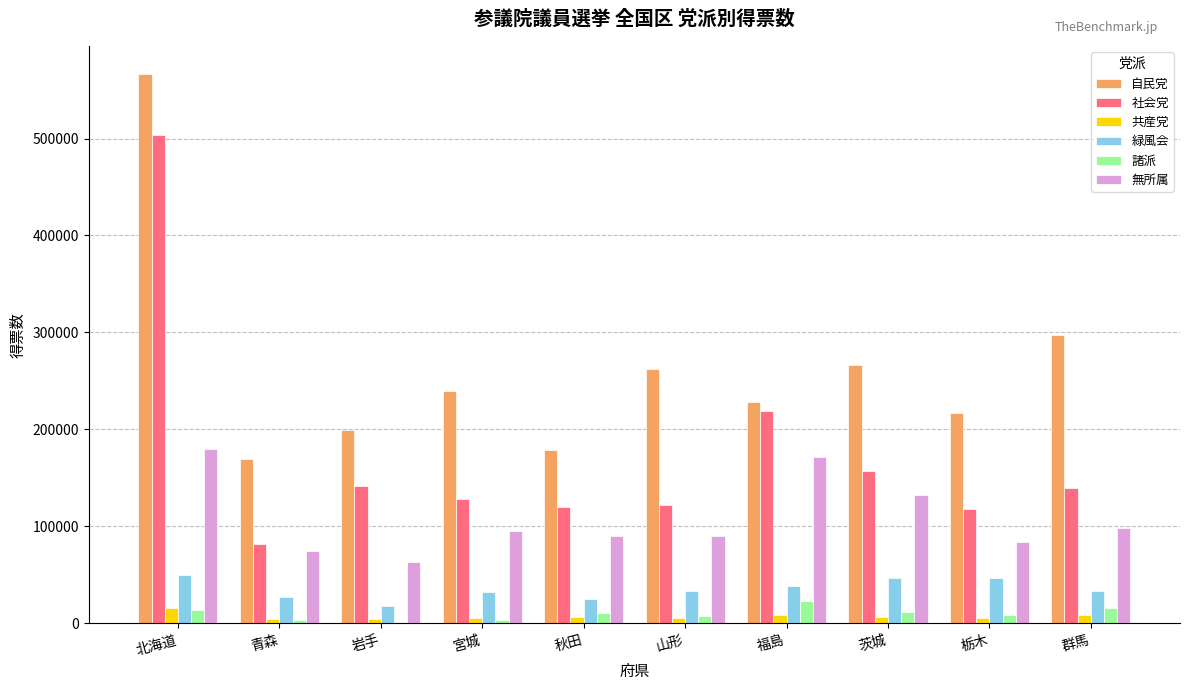

At which category does the chart reach its peak across all series?

北海道